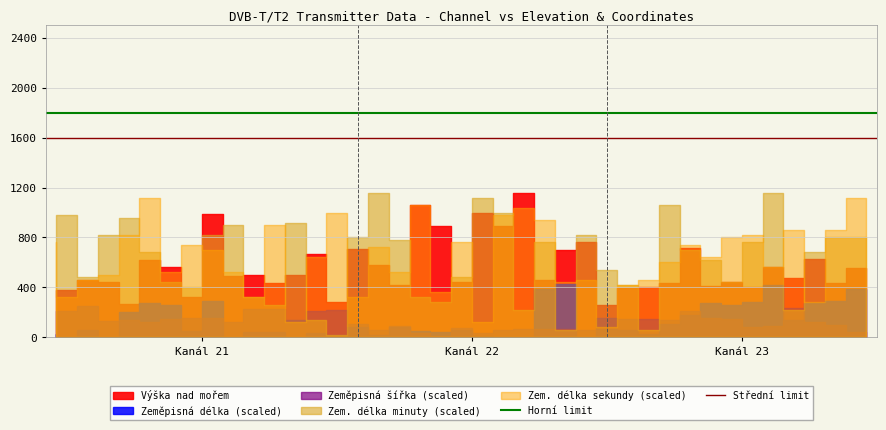

What is the sum of the Střední limit values at Kanál 22 and Kanál 21?

3200